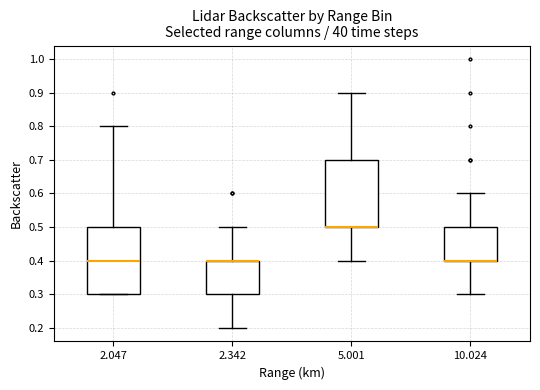

Reading left to right, transcribe this box plot: for each box, give where its median line is, the range the box spans, and where its two whiskers end, as read against the y-axis. The values are not printed on the chart, so give them approximately, as read against the axis.

2.047: median 0.4, box 0.3 to 0.5, whiskers 0.3 to 0.8
2.342: median 0.4 (drawn on the box's upper edge), box 0.3 to 0.4, whiskers 0.2 to 0.5
5.001: median 0.5 (drawn on the box's lower edge), box 0.5 to 0.7, whiskers 0.4 to 0.9
10.024: median 0.4 (drawn on the box's lower edge), box 0.4 to 0.5, whiskers 0.3 to 0.6